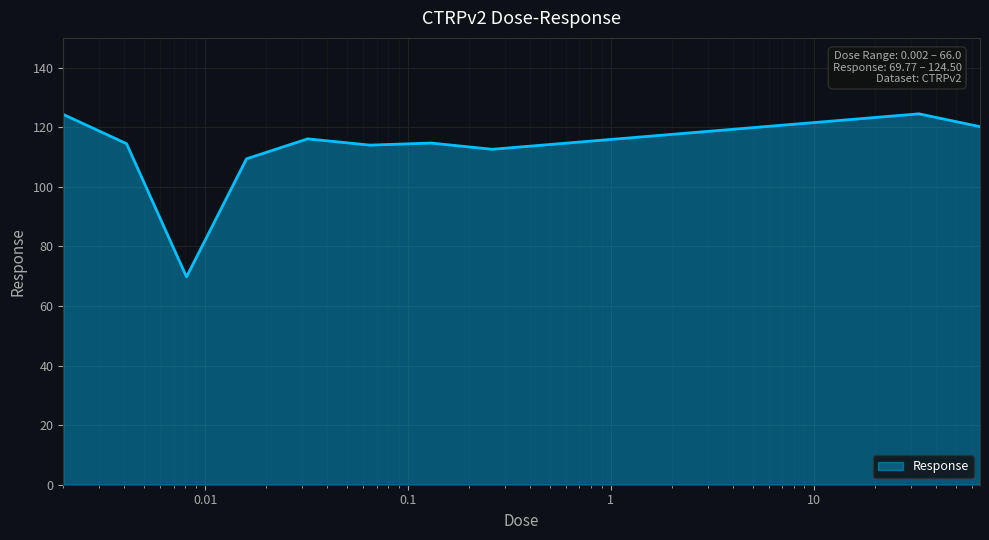

What is the difference between the maximum and minimum values?

54.7